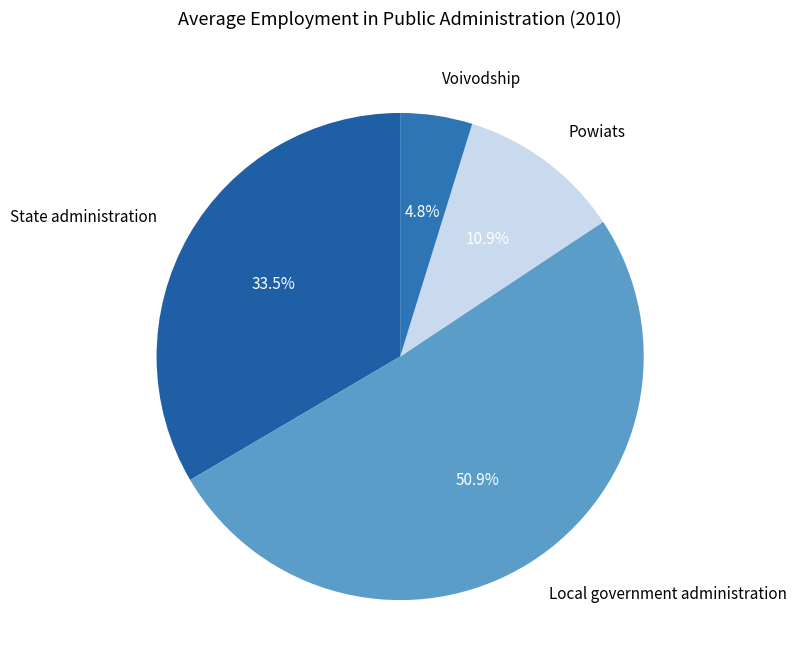

Which slice is the largest?

Local government administration